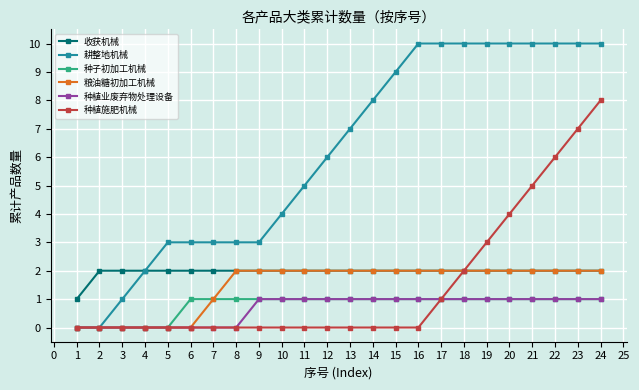

What is the sum of all 收获机械 values?

47